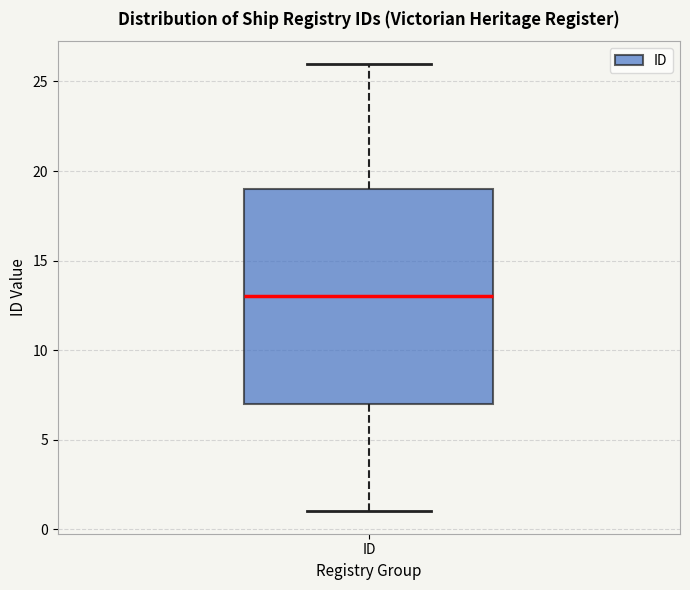

Where does the upper whisker of the box for ID end on the y-axis? The values are not printed on the chart, so give them approximately, as read against the axis.

26